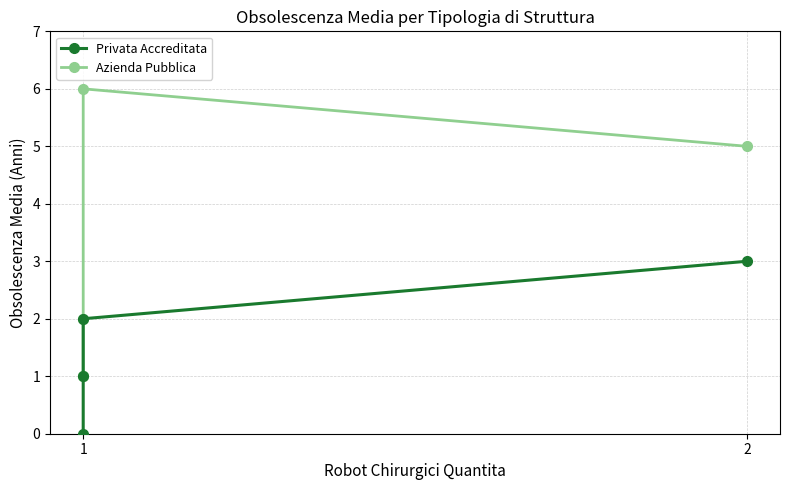

What are all the series names shown in the legend?

Privata Accreditata, Azienda Pubblica